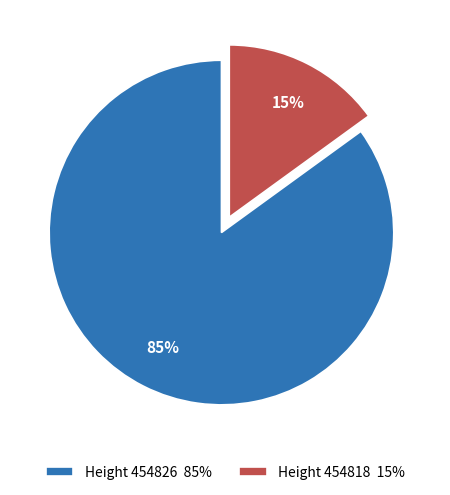

To the nearest percent, what is the combined percentage of Height 454818 15% and Height 454826 85%?

100%